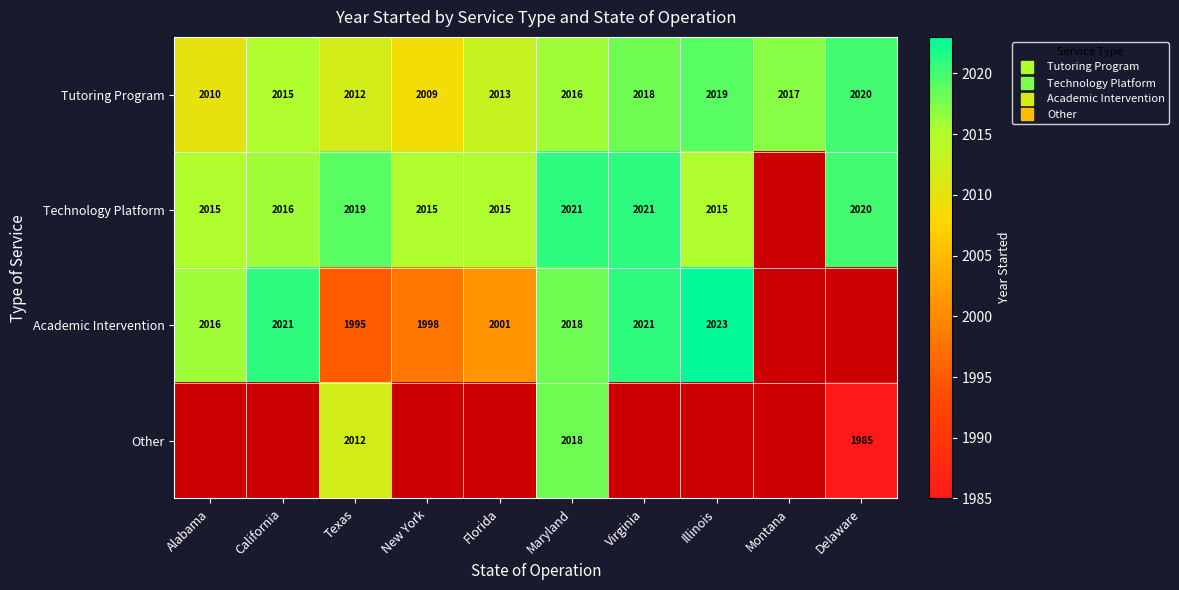

How many values in Academic Intervention are above zero?

8